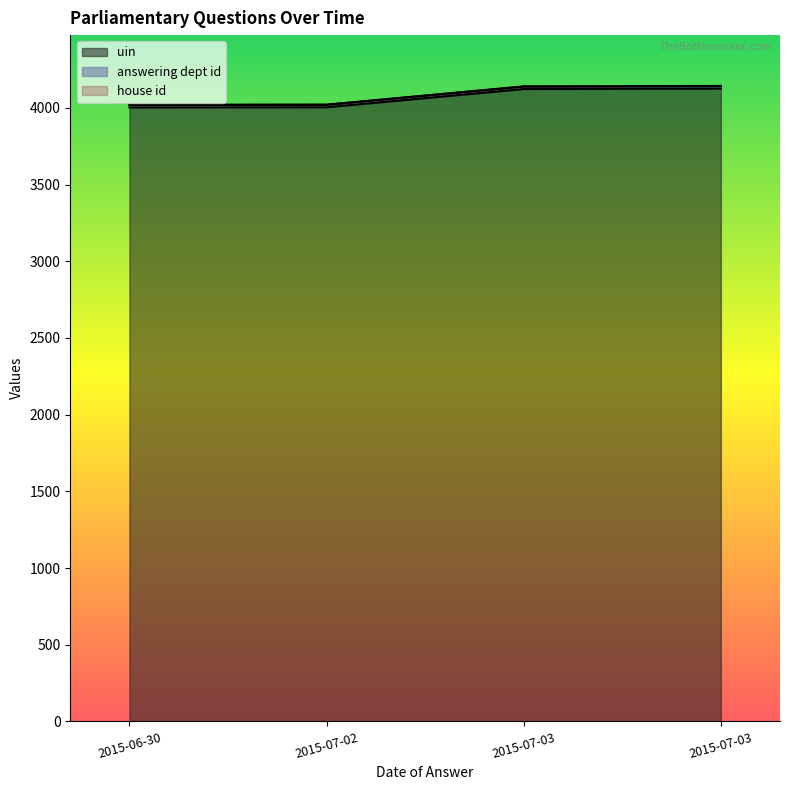

True or false: uin and answering dept id intersect in this chart.

False